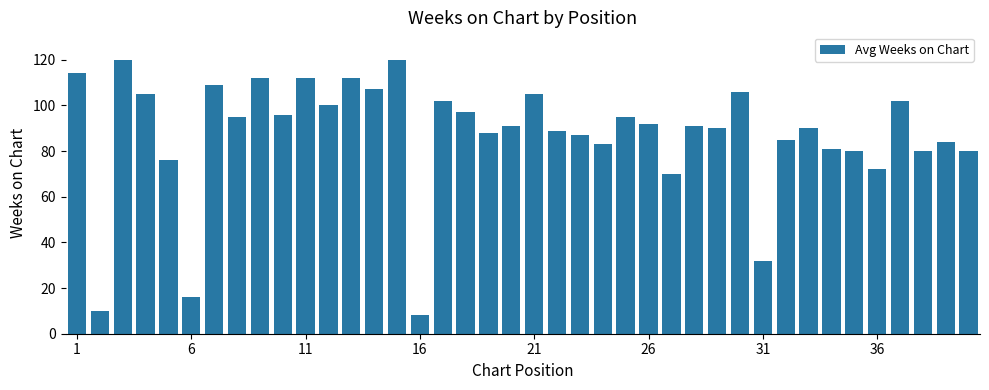

What is the value of the 23rd bar from the left?

87